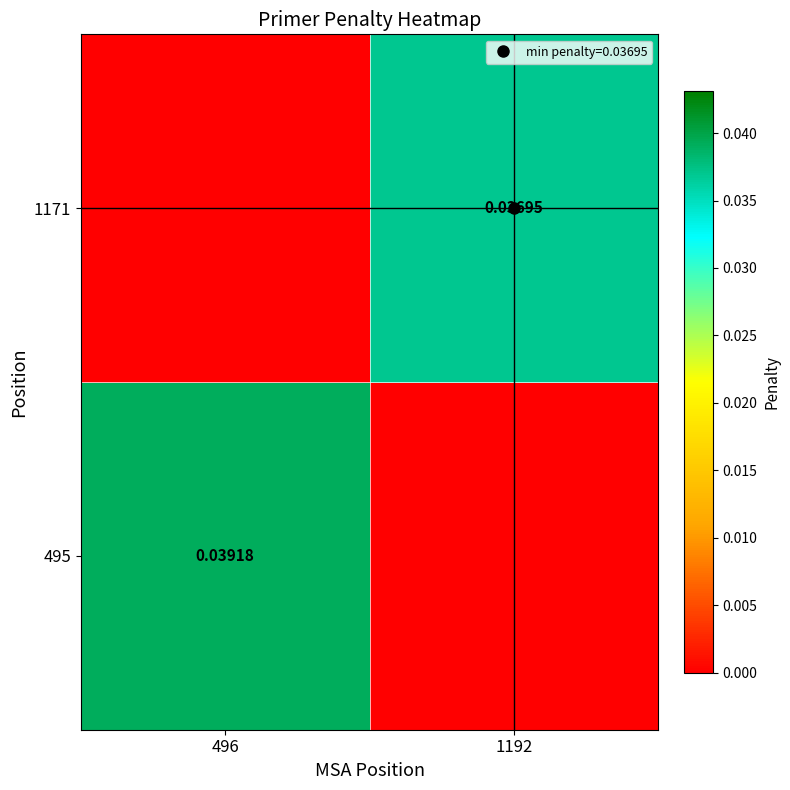

Which category has the highest value in the 495 series?

496